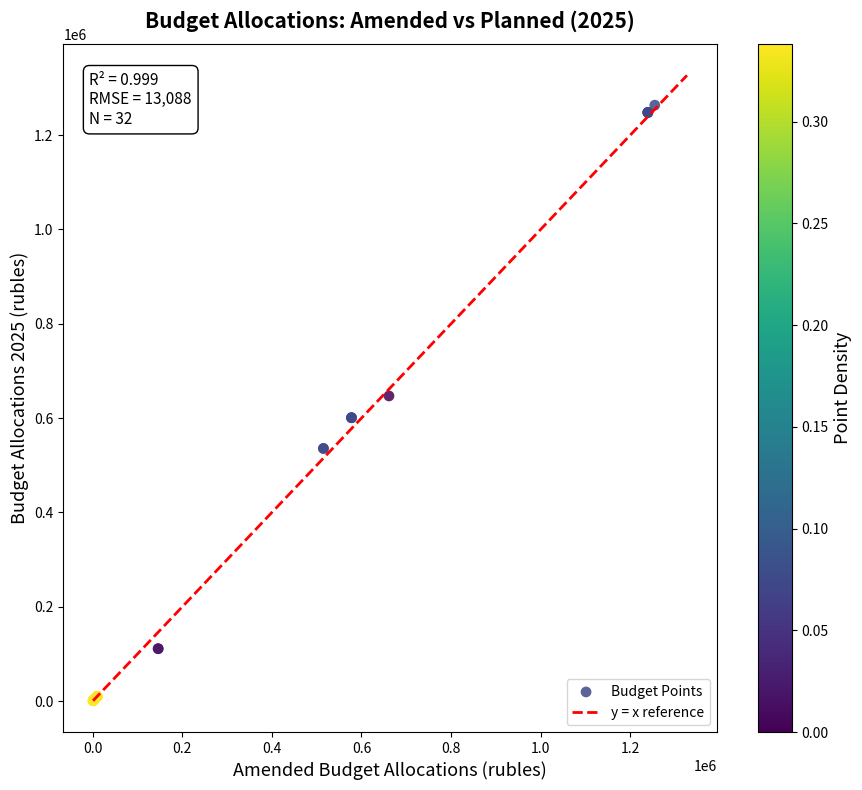

What Y value in the scatter plot is closest to 632202?

647005